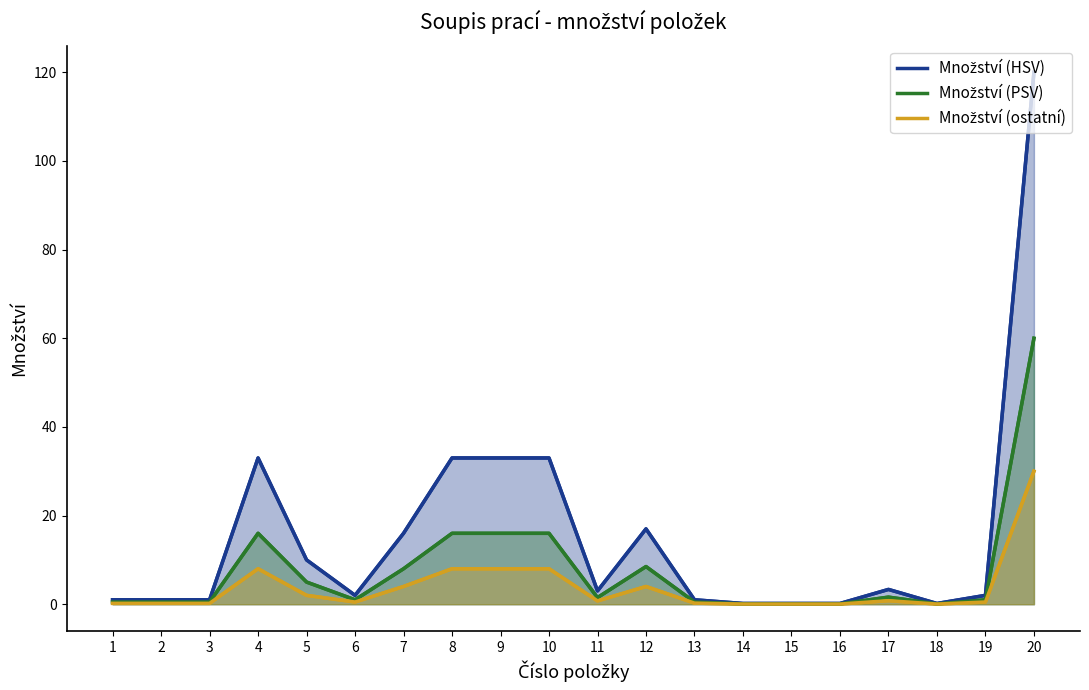

How many values in the Množství (PSV) series exceed 1?

10